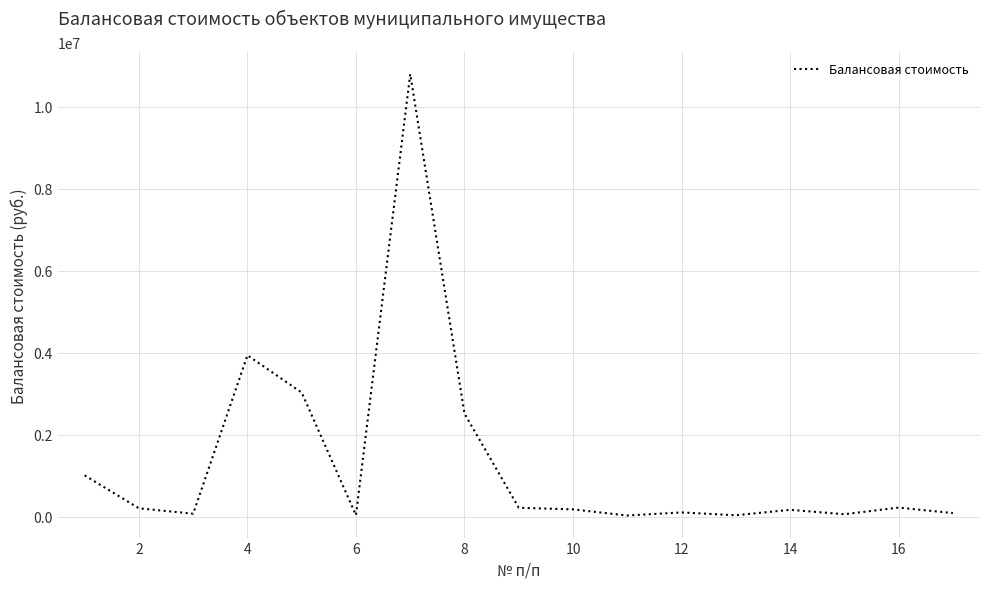

What is the maximum value shown in the chart?

10797317.3